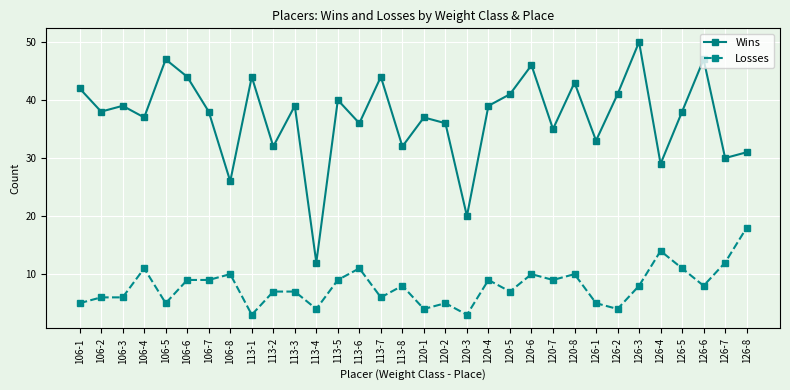

What is the sum of all Wins values?

1186